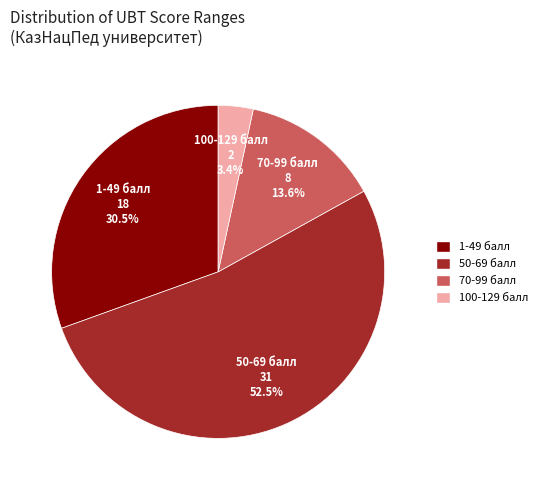

What is the total percentage of 70-99 балл and 1-49 балл?

44.1%